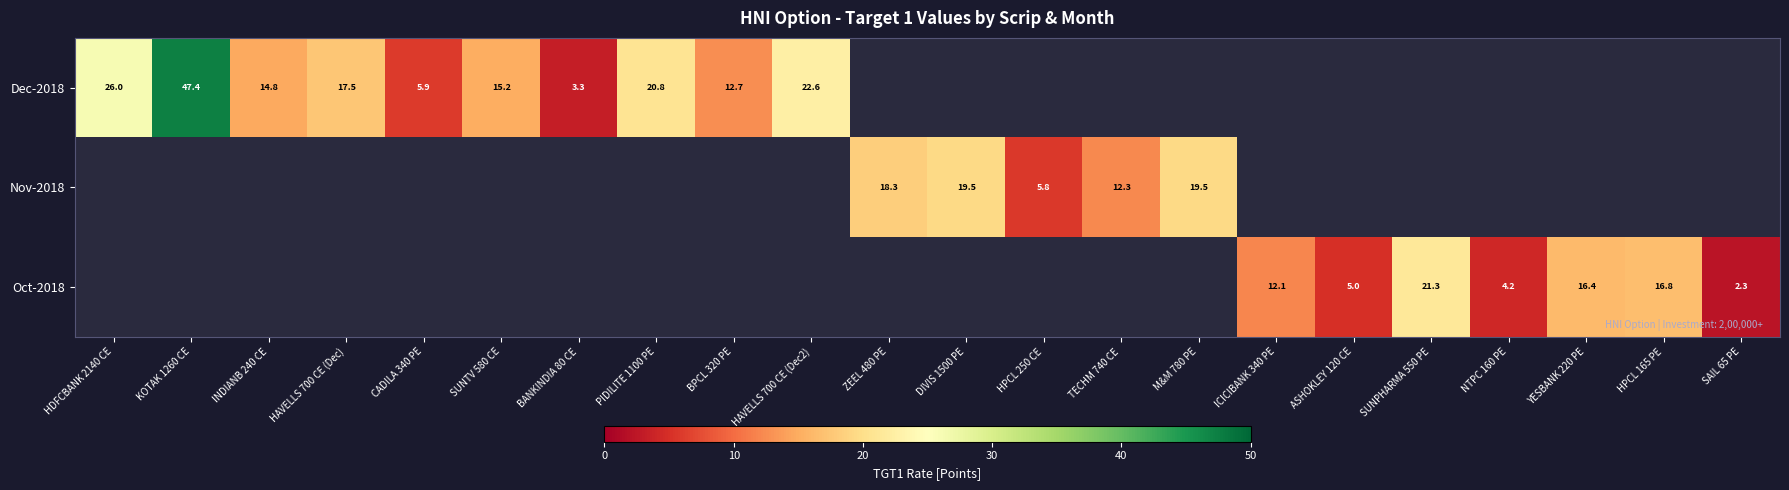

Is it true that Dec-2018 equals 3.3 at BANKINDIA 80 CE?

True